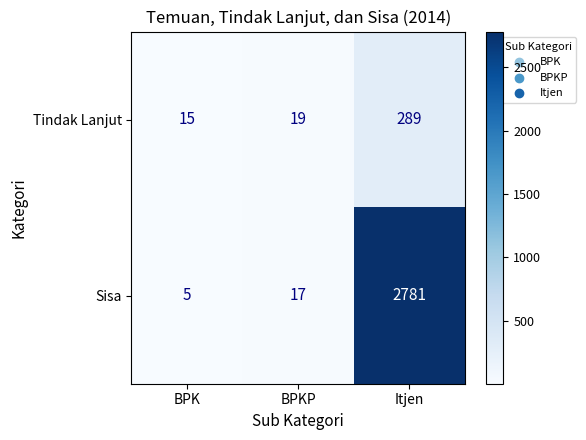

What is the maximum value shown in the chart?

2781